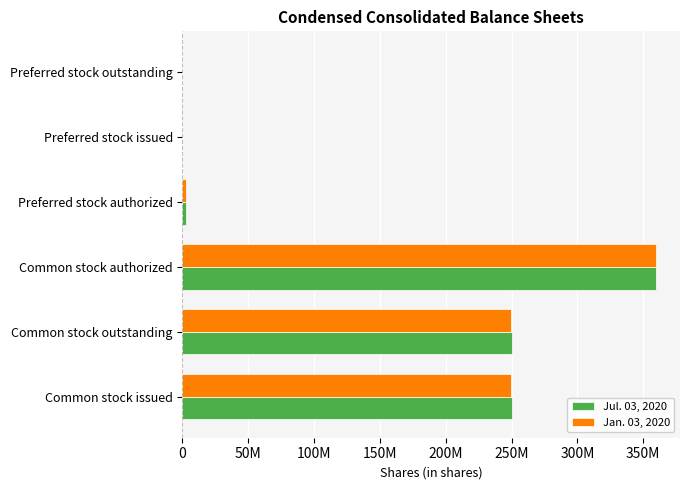

What are all the series names shown in the legend?

Jul. 03, 2020, Jan. 03, 2020